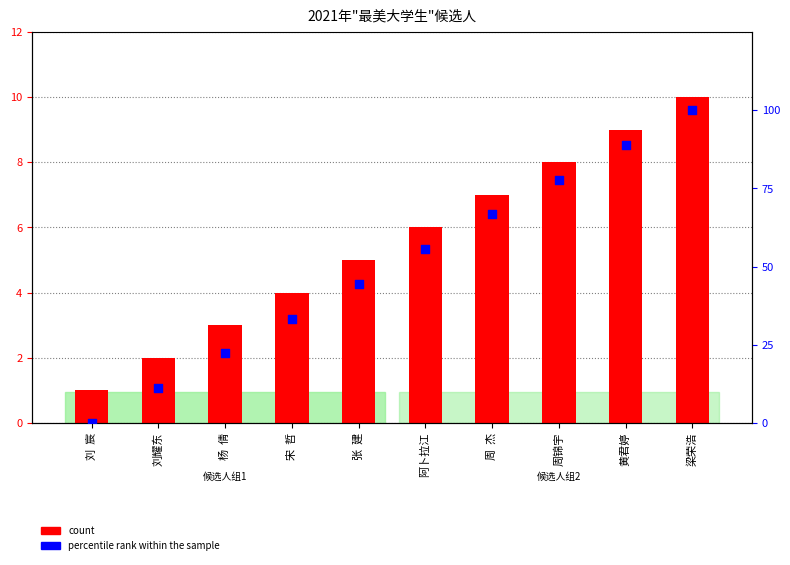

Which series contains the lowest Y value?

percentile rank within the sample